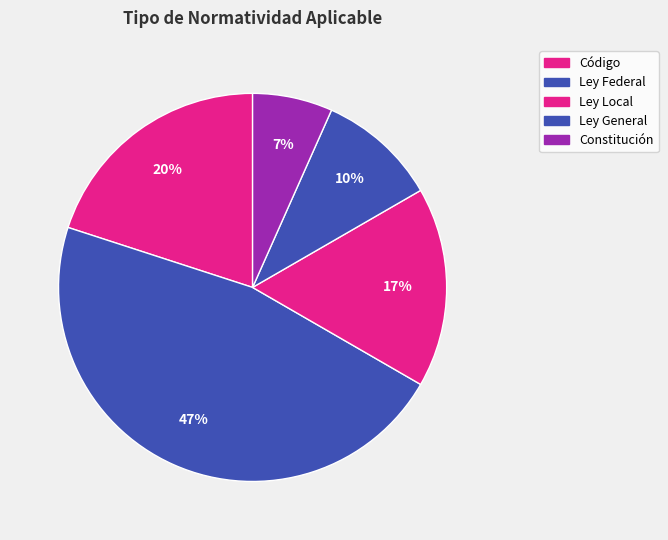

Does Código represent more than half of the total?

No